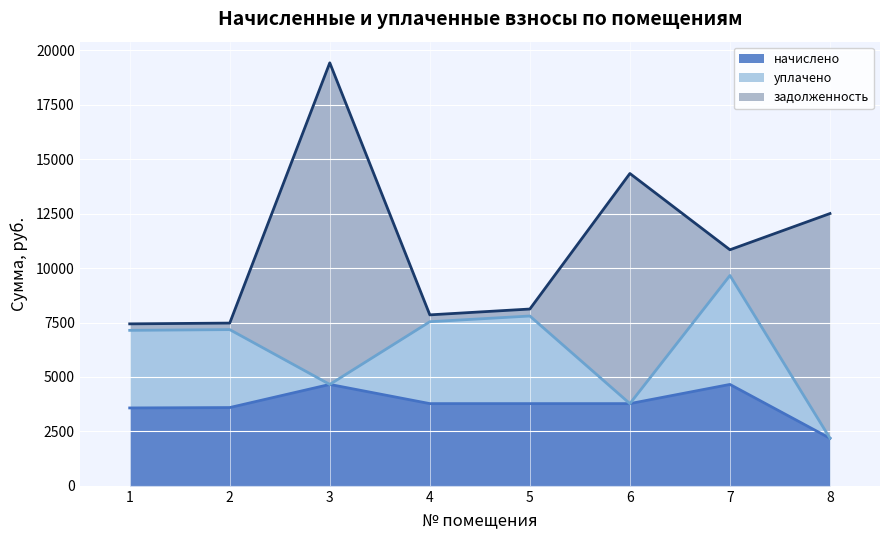

True or false: начислено has more than 0 points higher than both neighbors.

True